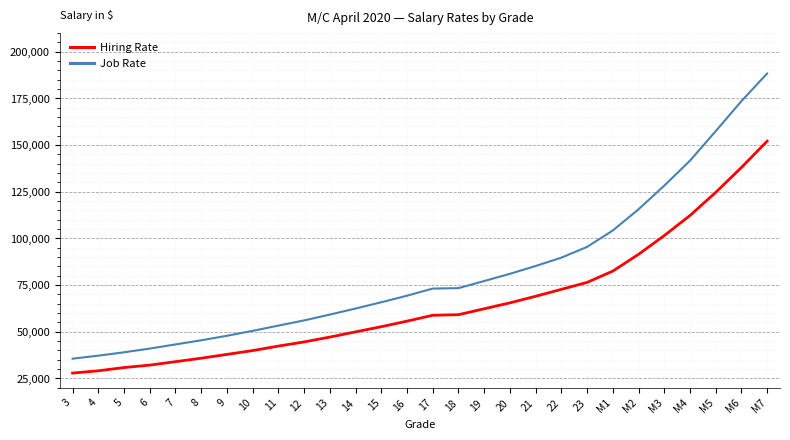

What is the difference between the Job Rate values at M2 and 4?

78392